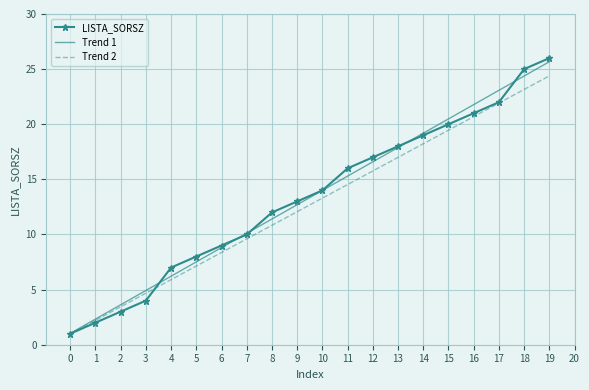

What is the lowest value of the LISTA_SORSZ series?

1.0